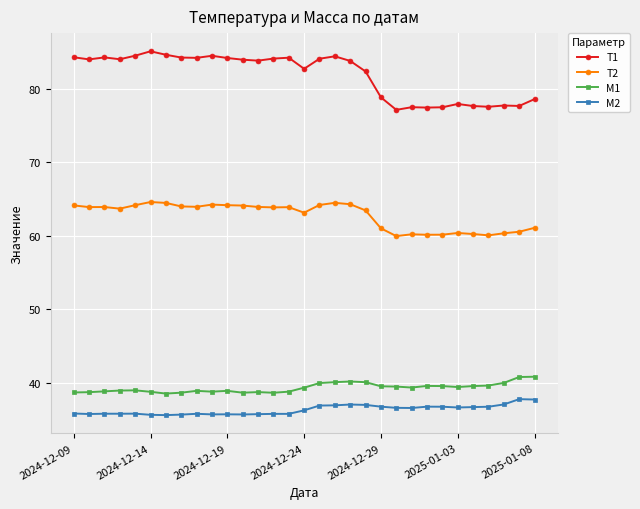

What is the average value of the M1 series?

39.3